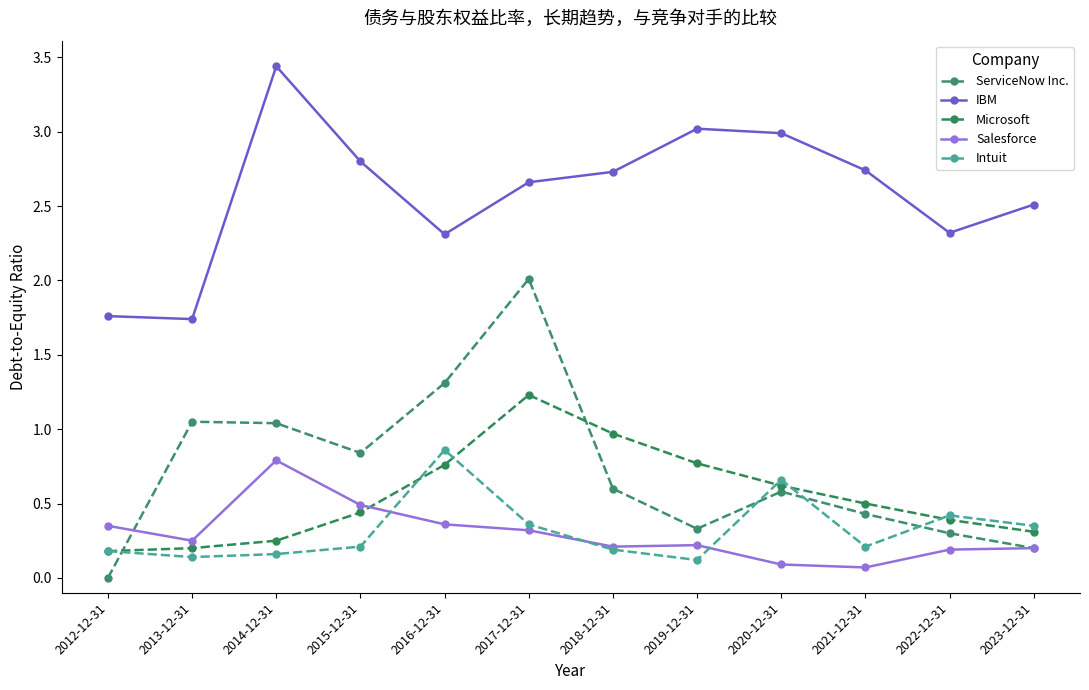

In Microsoft, how many points are higher than both neighbors (excluding endpoints)?

1